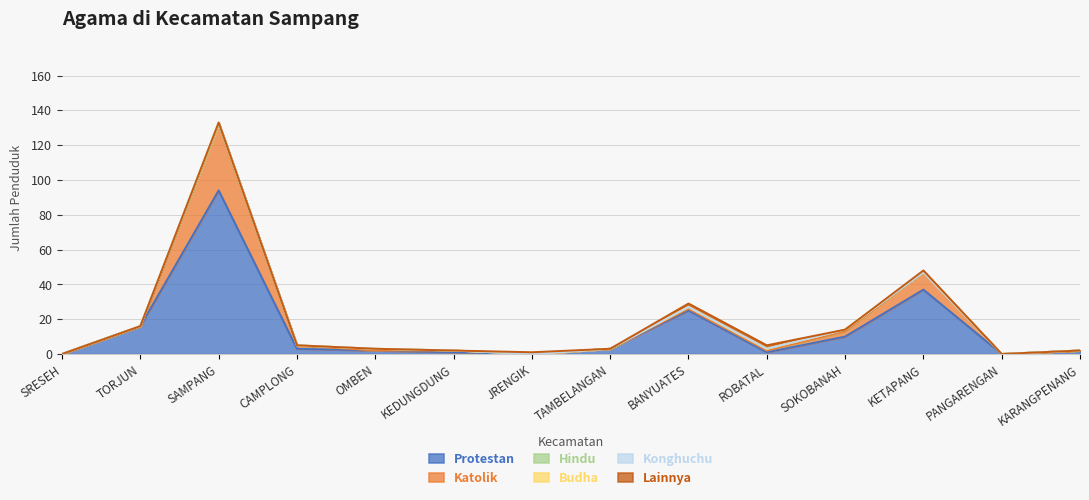

Reading left to right, list all the values displayed in this chart.

Protestan: SRESEH=0	TORJUN=16	SAMPANG=94	CAMPLONG=3	OMBEN=2	KEDUNGDUNG=1	JRENGIK=0	TAMBELANGAN=3	BANYUATES=25	ROBATAL=1	SOKOBANAH=10	KETAPANG=37	PANGARENGAN=0	KARANGPENANG=2
Katolik: SRESEH=0	TORJUN=0	SAMPANG=38	CAMPLONG=2	OMBEN=0	KEDUNGDUNG=1	JRENGIK=0	TAMBELANGAN=0	BANYUATES=1	ROBATAL=1	SOKOBANAH=3	KETAPANG=10	PANGARENGAN=0	KARANGPENANG=0
Hindu: SRESEH=0	TORJUN=0	SAMPANG=0	CAMPLONG=0	OMBEN=1	KEDUNGDUNG=0	JRENGIK=0	TAMBELANGAN=0	BANYUATES=1	ROBATAL=1	SOKOBANAH=1	KETAPANG=0	PANGARENGAN=0	KARANGPENANG=0
Budha: SRESEH=0	TORJUN=0	SAMPANG=1	CAMPLONG=0	OMBEN=0	KEDUNGDUNG=0	JRENGIK=0	TAMBELANGAN=0	BANYUATES=0	ROBATAL=0	SOKOBANAH=0	KETAPANG=0	PANGARENGAN=0	KARANGPENANG=0
Konghuchu: SRESEH=0	TORJUN=0	SAMPANG=0	CAMPLONG=0	OMBEN=0	KEDUNGDUNG=0	JRENGIK=0	TAMBELANGAN=0	BANYUATES=0	ROBATAL=0	SOKOBANAH=0	KETAPANG=0	PANGARENGAN=0	KARANGPENANG=0
Lainnya: SRESEH=0	TORJUN=0	SAMPANG=0	CAMPLONG=0	OMBEN=0	KEDUNGDUNG=0	JRENGIK=1	TAMBELANGAN=0	BANYUATES=2	ROBATAL=2	SOKOBANAH=0	KETAPANG=1	PANGARENGAN=0	KARANGPENANG=0